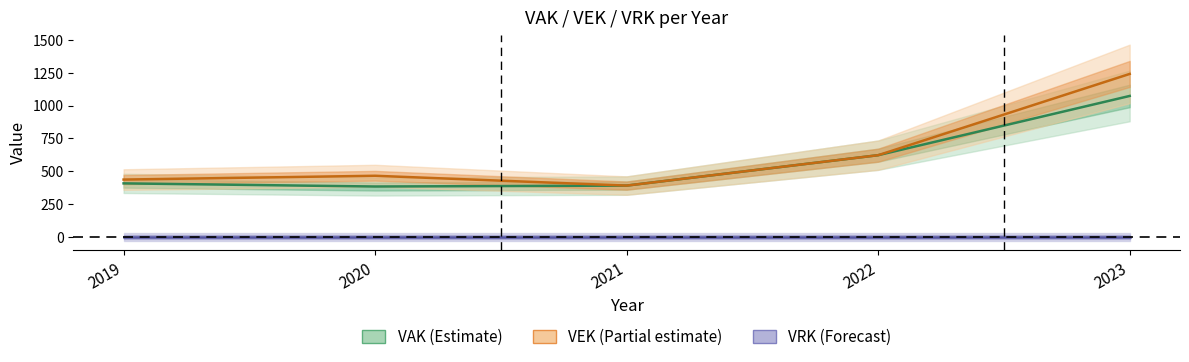

In VEK, how many points are higher than both neighbors (excluding endpoints)?

1